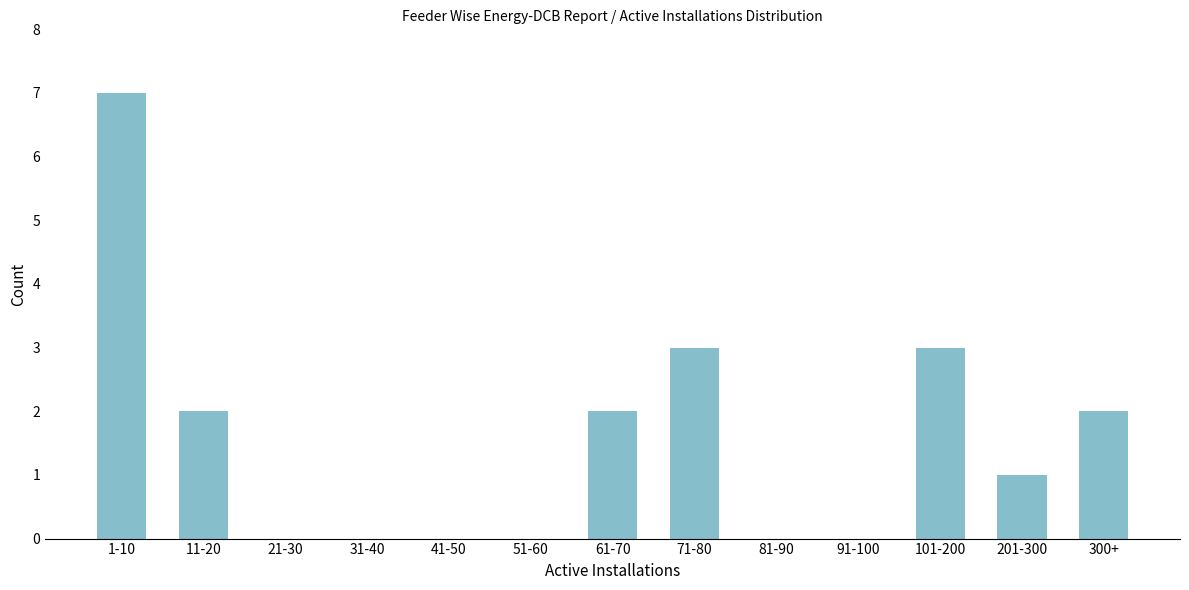

Reading right to left, what are all the values shown in this chart?

300+=2	201-300=1	101-200=3	91-100=0	81-90=0	71-80=3	61-70=2	51-60=0	41-50=0	31-40=0	21-30=0	11-20=2	1-10=7